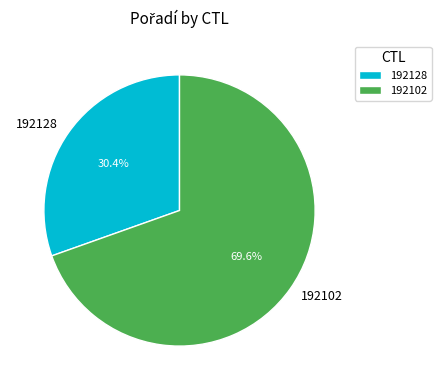

Rank the categories by value from highest to lowest.

192102, 192128